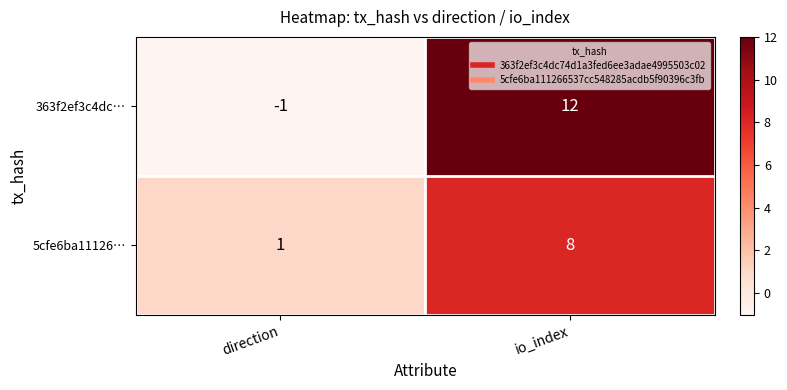

What is the difference between the highest and lowest values at direction?

2